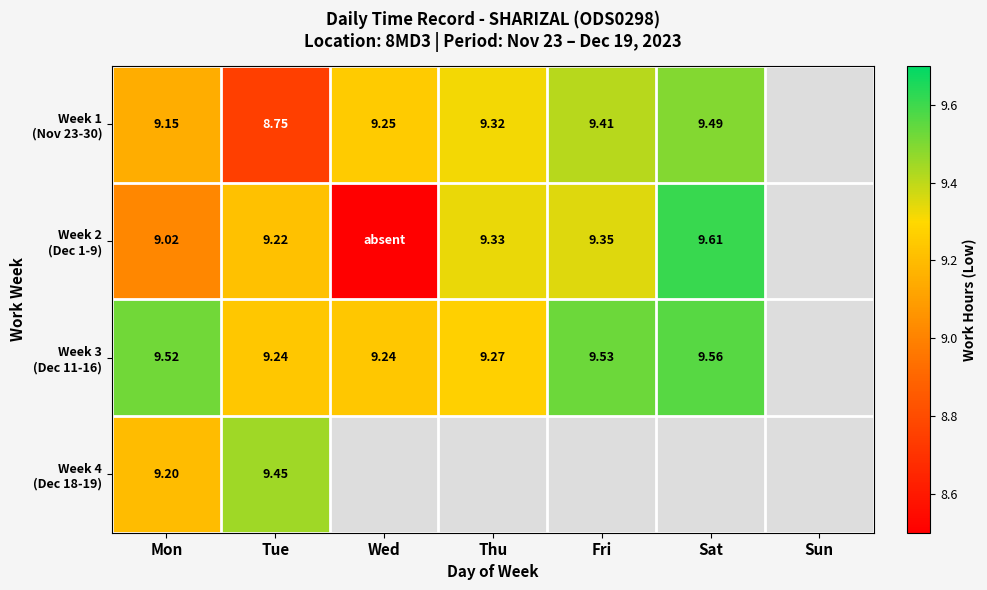

List the labels in order of Week 1 (Nov 23-30) value, smallest first.

Tue, Mon, Wed, Thu, Fri, Sat, Sun